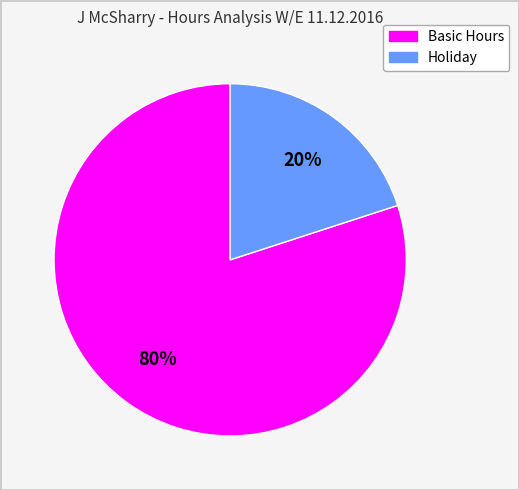

Is there a majority slice in this chart?

Yes